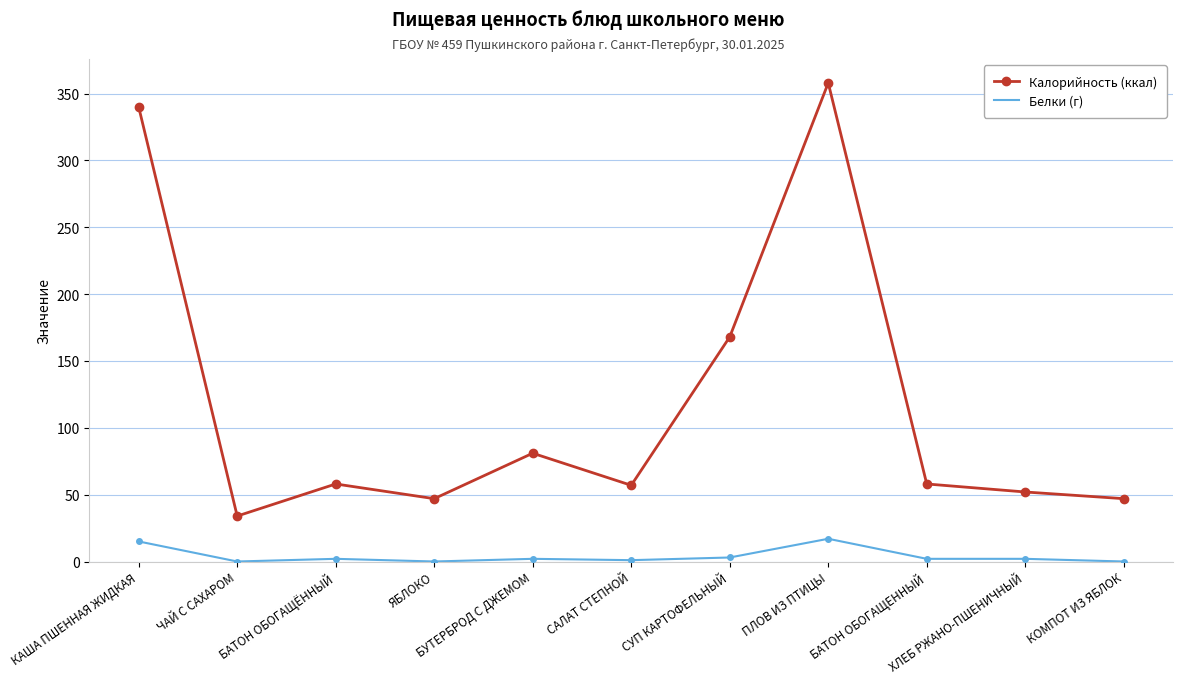

True or false: Белки (г) and Калорийность (ккал) cross at least once.

False